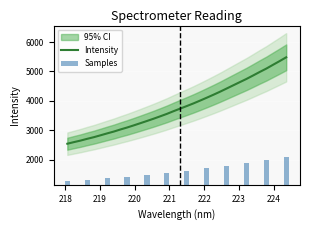

What is the lowest value of the Intensity series?

2540.4